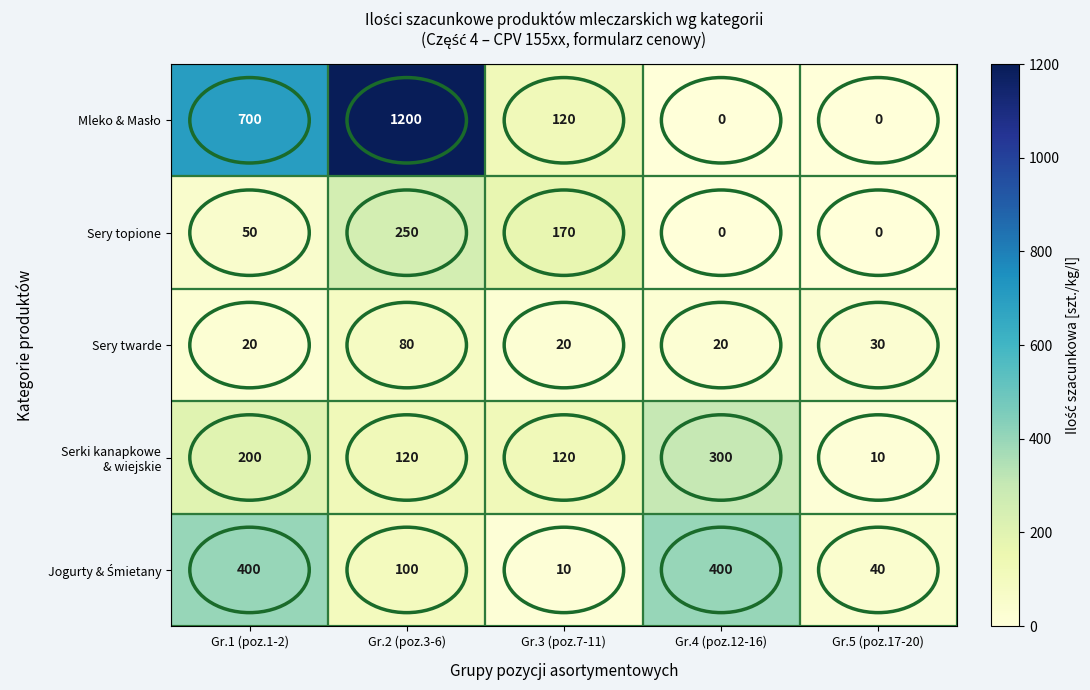

What is the total value across all series at Gr.4 (poz.12-16)?

720